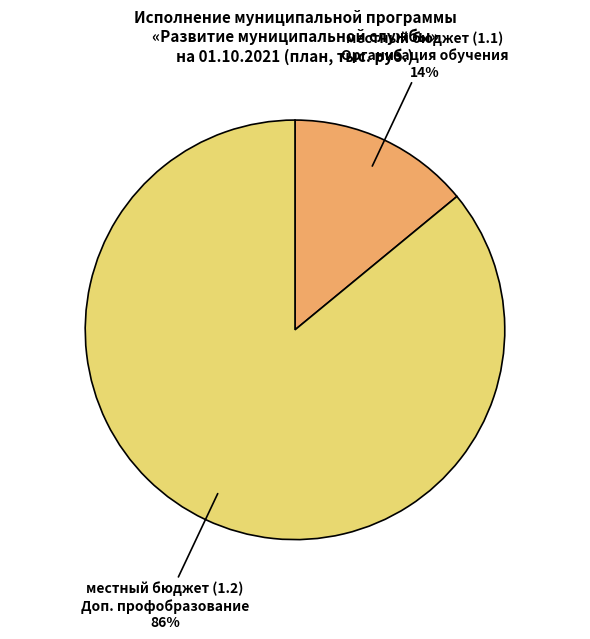

Combined, do местный бюджет (1.1) Организация обучения and местный бюджет (1.2) Доп. профобразование account for over 50%?

Yes